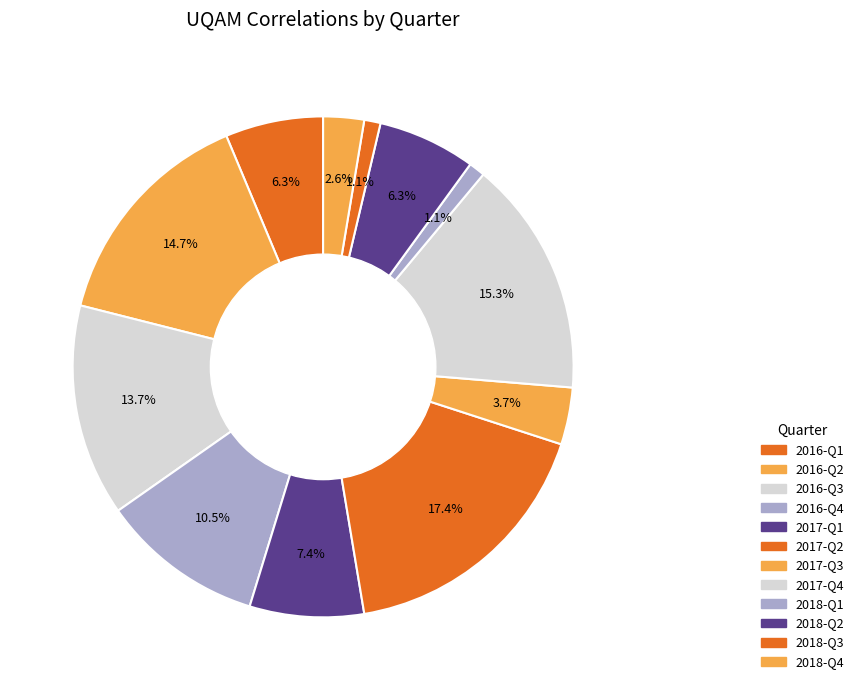

How many slices are in this pie chart?

12